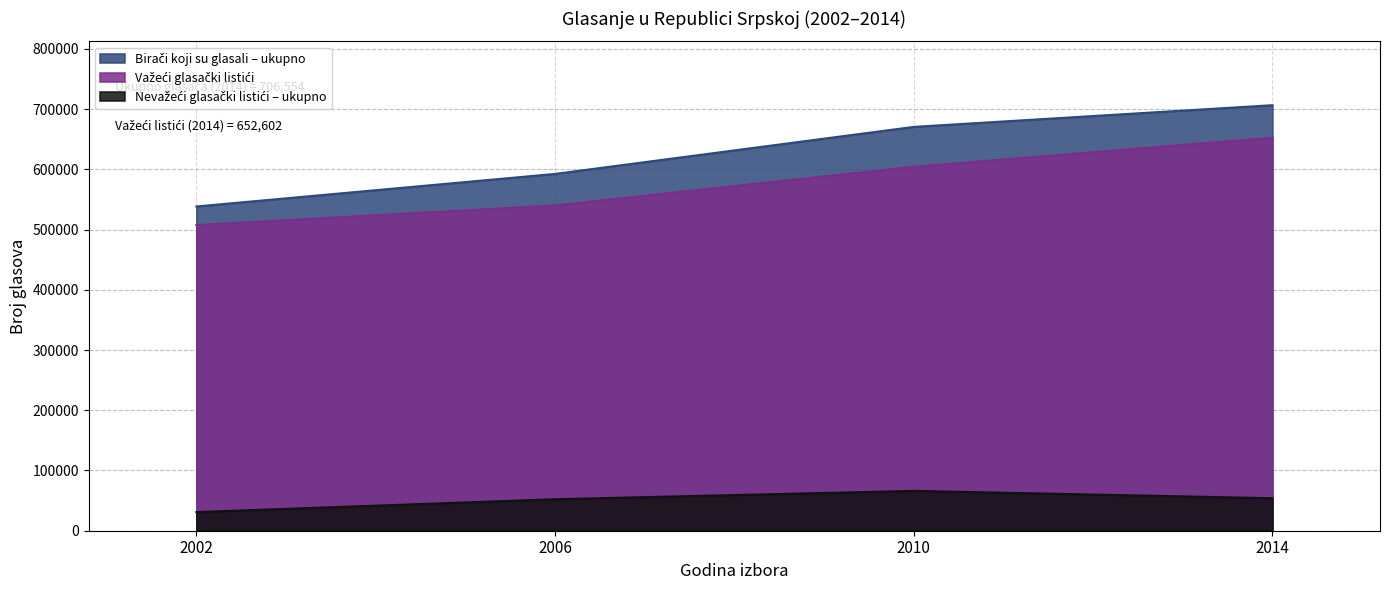

At 2006, list the series in order from smallest to largest.

Nevažeći glasački listići – ukupno, Važeći glasački listići, Birači koji su glasali – ukupno